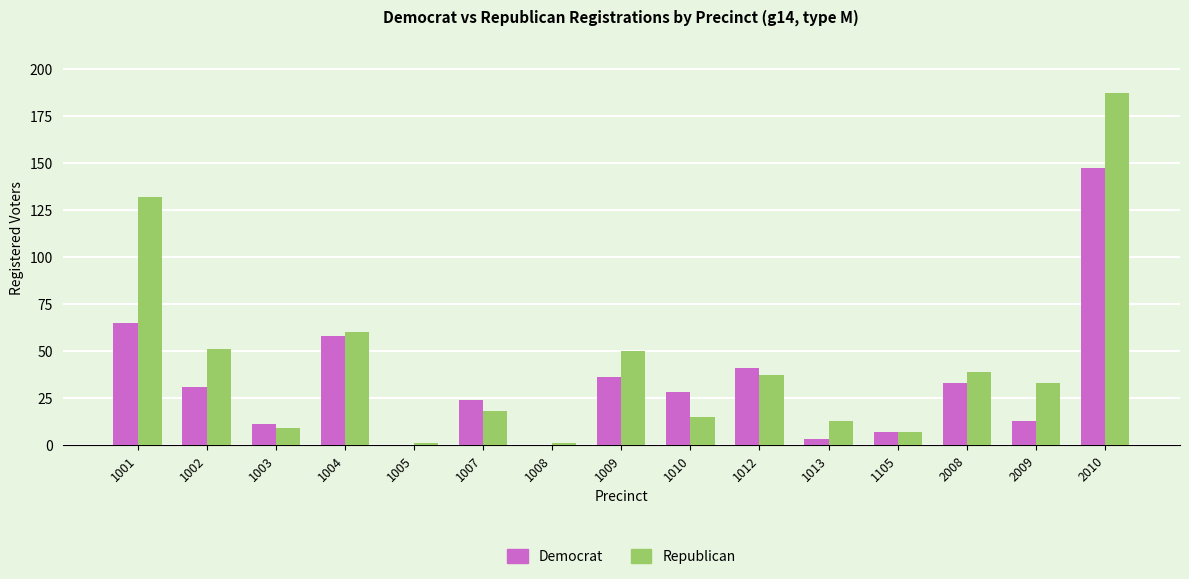

What is the maximum value for Democrat?

147